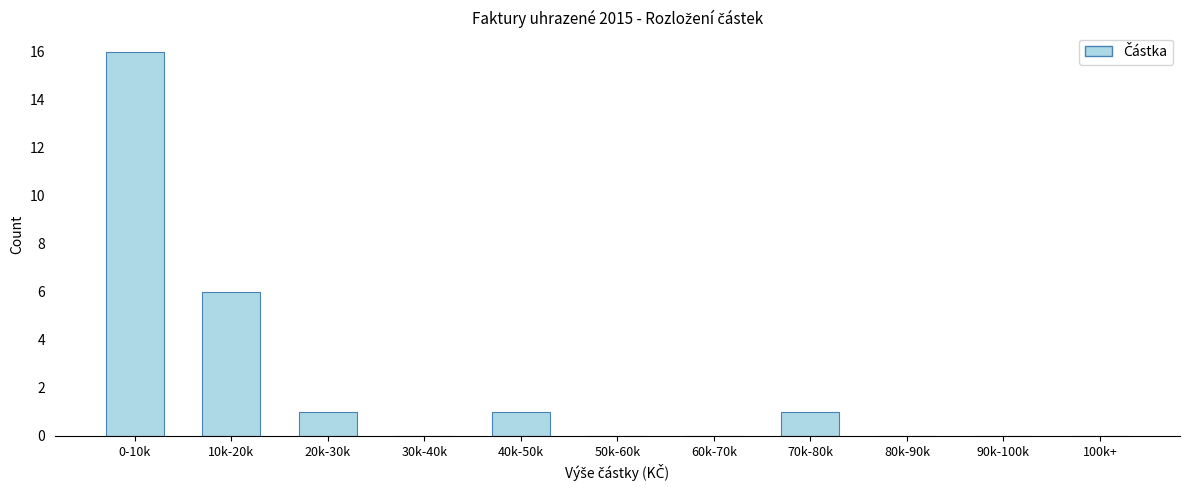

Reading left to right, transcribe all the data shown in this chart.

0-10k=16	10k-20k=6	20k-30k=1	30k-40k=0	40k-50k=1	50k-60k=0	60k-70k=0	70k-80k=1	80k-90k=0	90k-100k=0	100k+=0